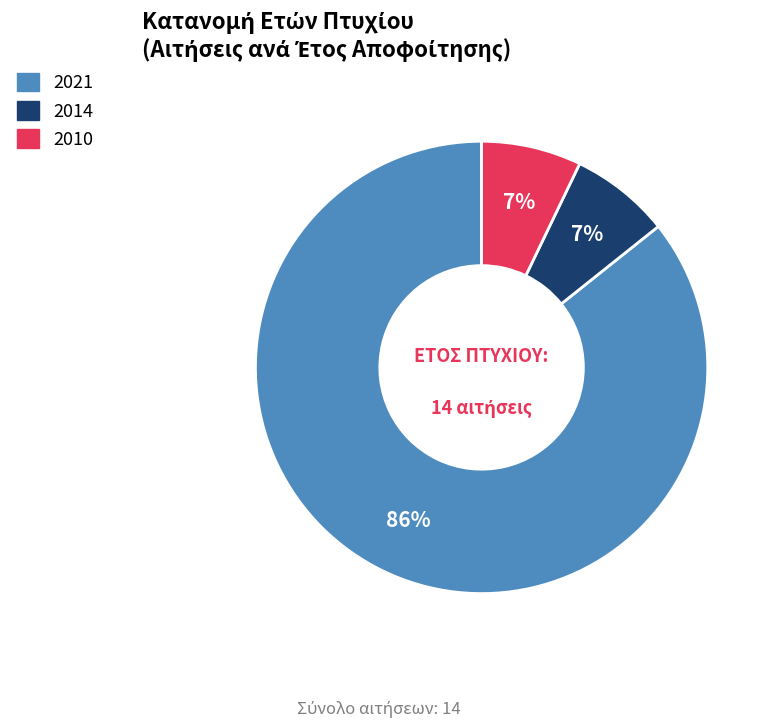

What is the ratio of the value at 2014 to the value at 2021?

0.1